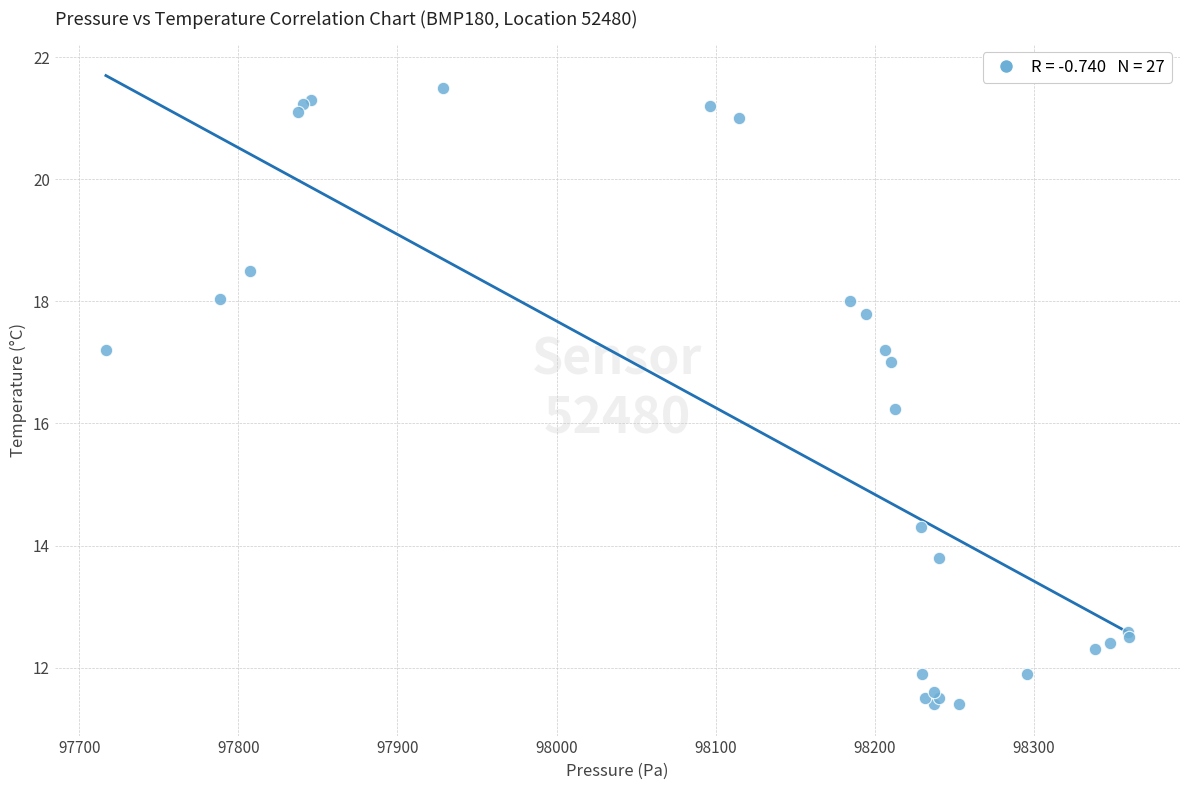

What Y value in the scatter plot is closest to 16?

16.2